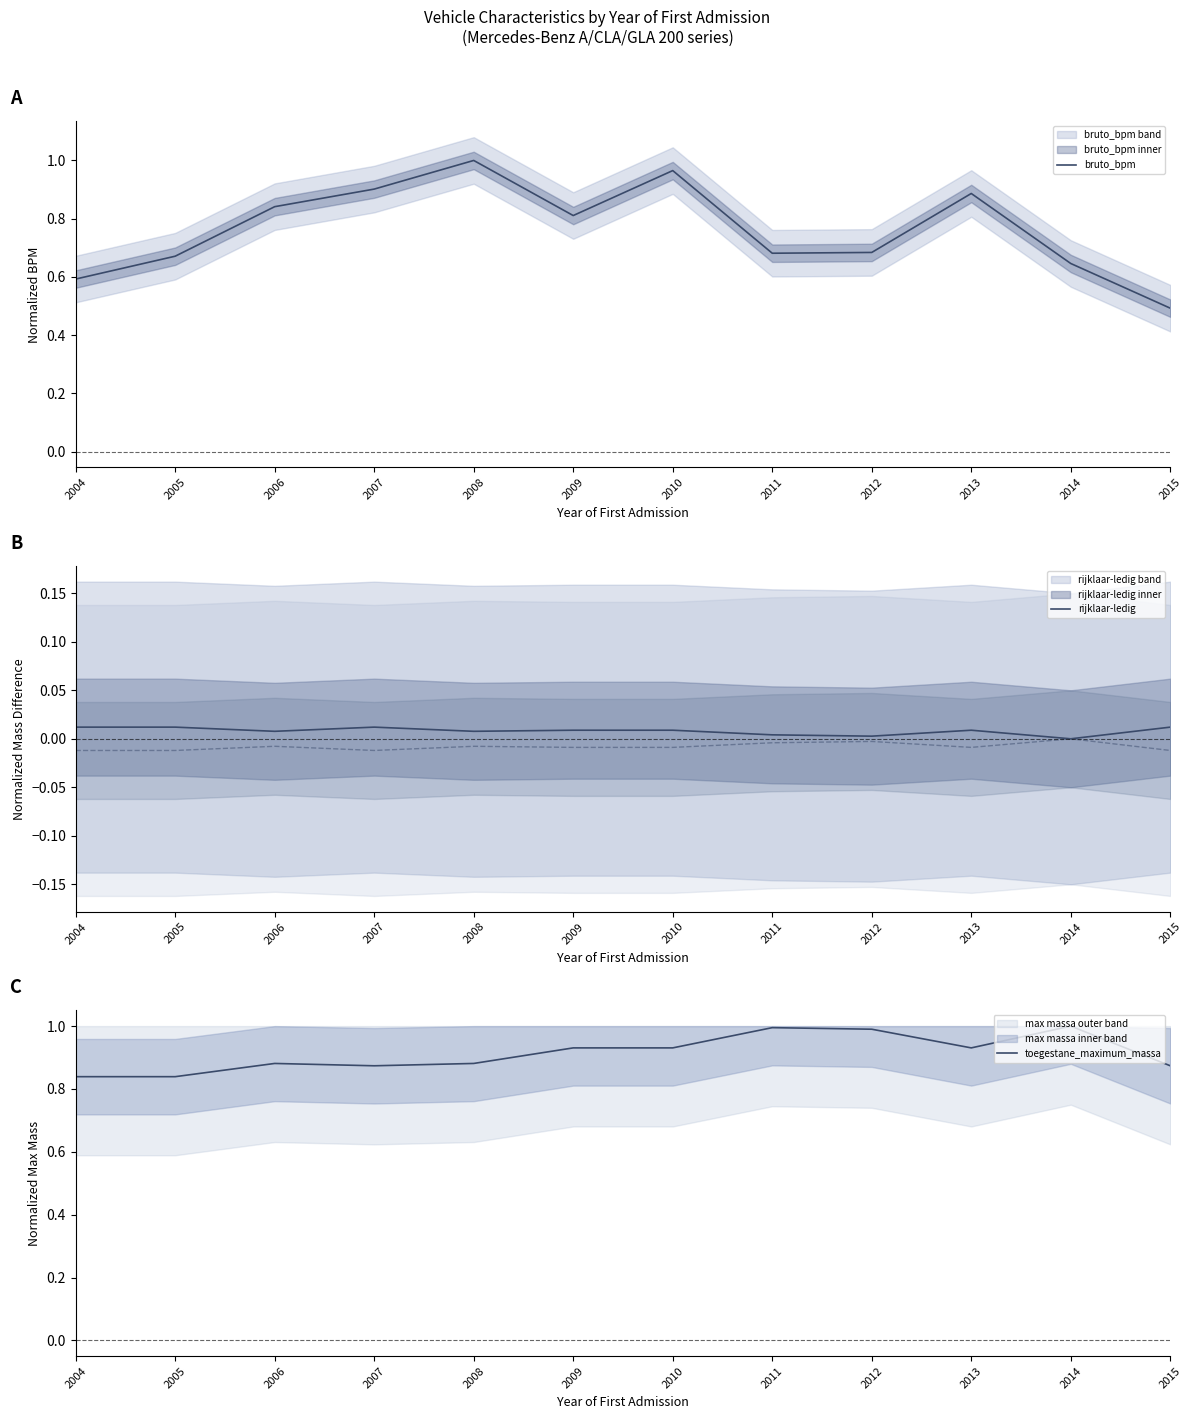

True or false: bruto_bpm and rijklaar-ledig intersect in this chart.

False